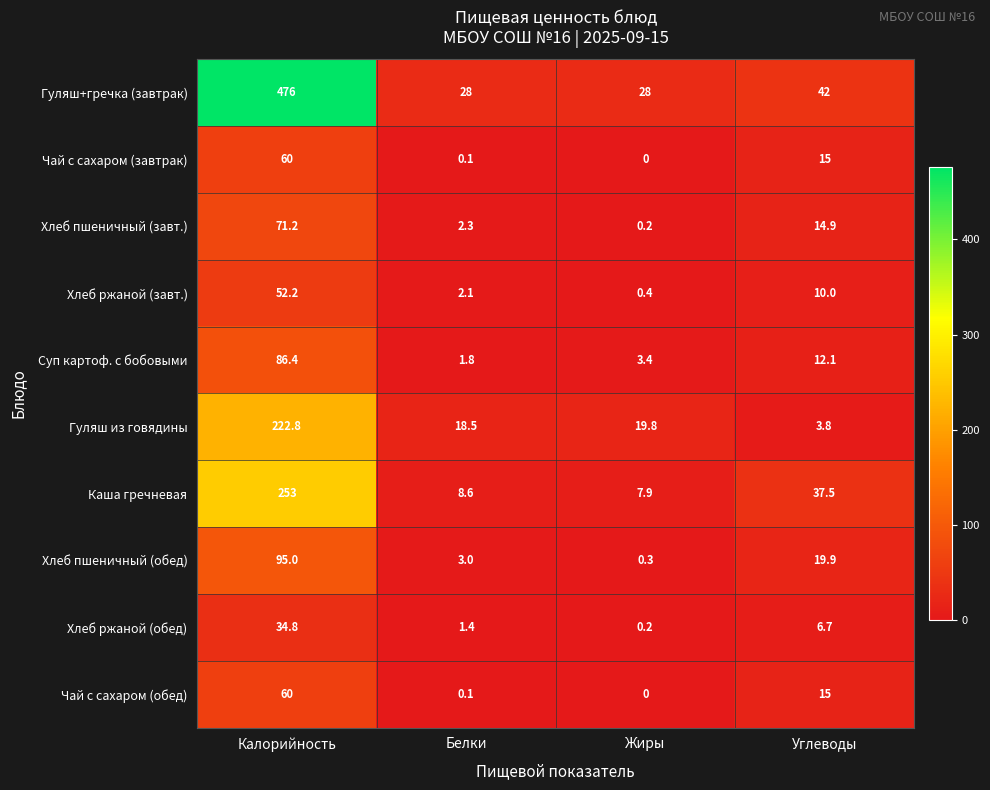

At which label does Суп картоф. с бобовыми first exceed 12?

Калорийность